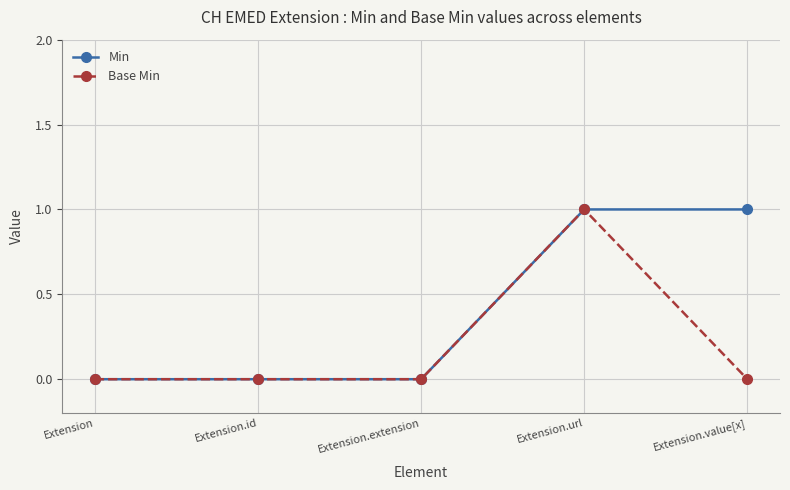

True or false: Base Min has more than 0 points higher than both neighbors.

True